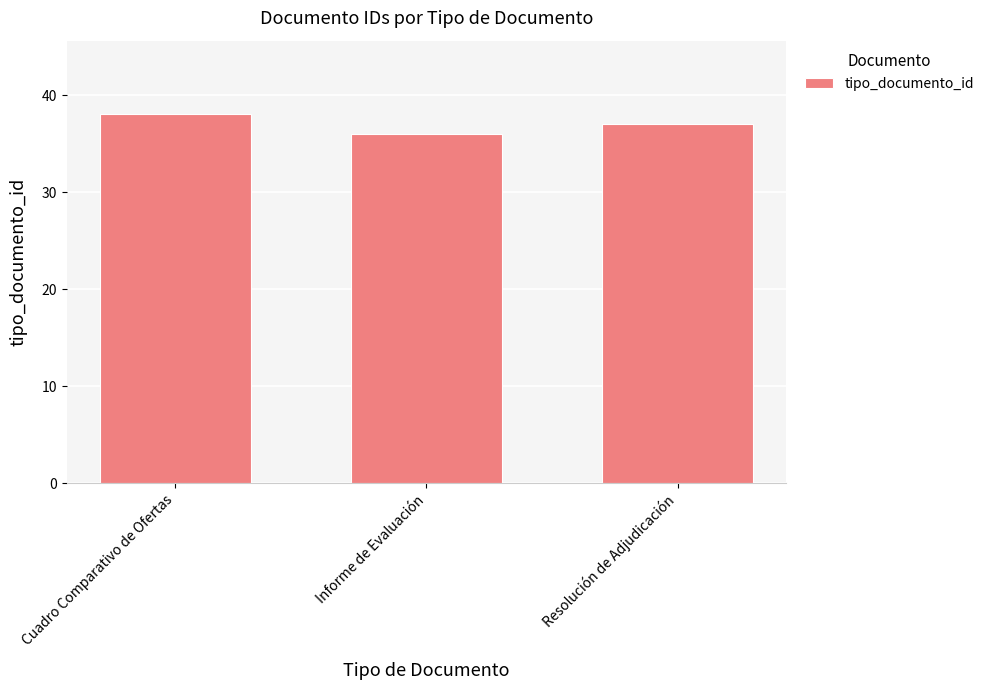

Read the value at Informe de Evaluación.

36